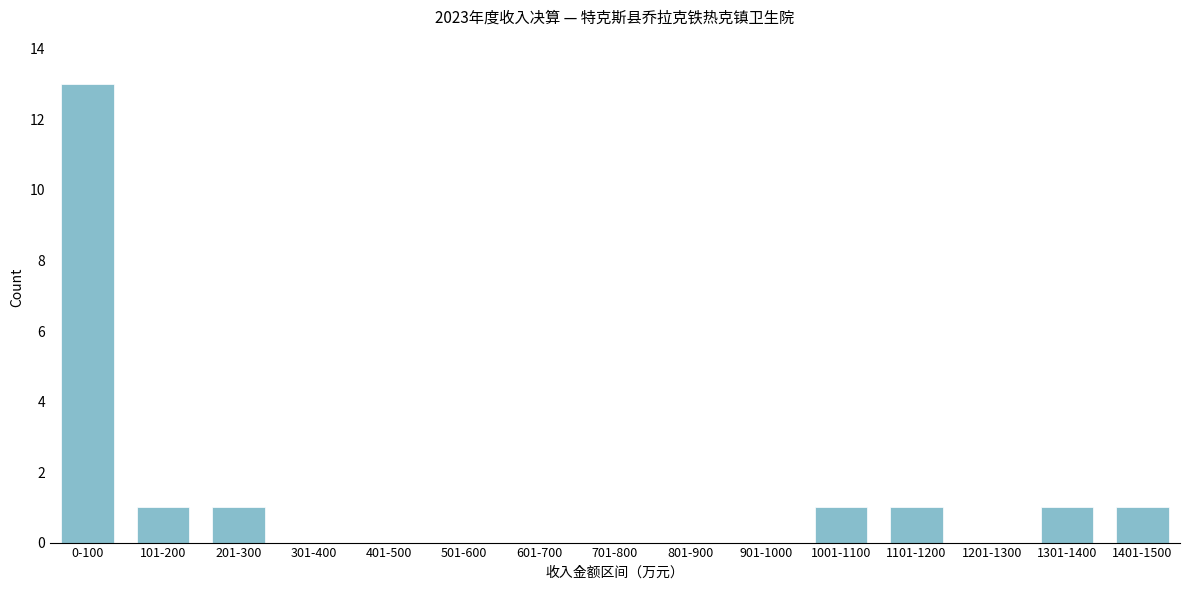

Reading left to right, extract all data points from this chart.

0-100=13	101-200=1	201-300=1	301-400=0	401-500=0	501-600=0	601-700=0	701-800=0	801-900=0	901-1000=0	1001-1100=1	1101-1200=1	1201-1300=0	1301-1400=1	1401-1500=1